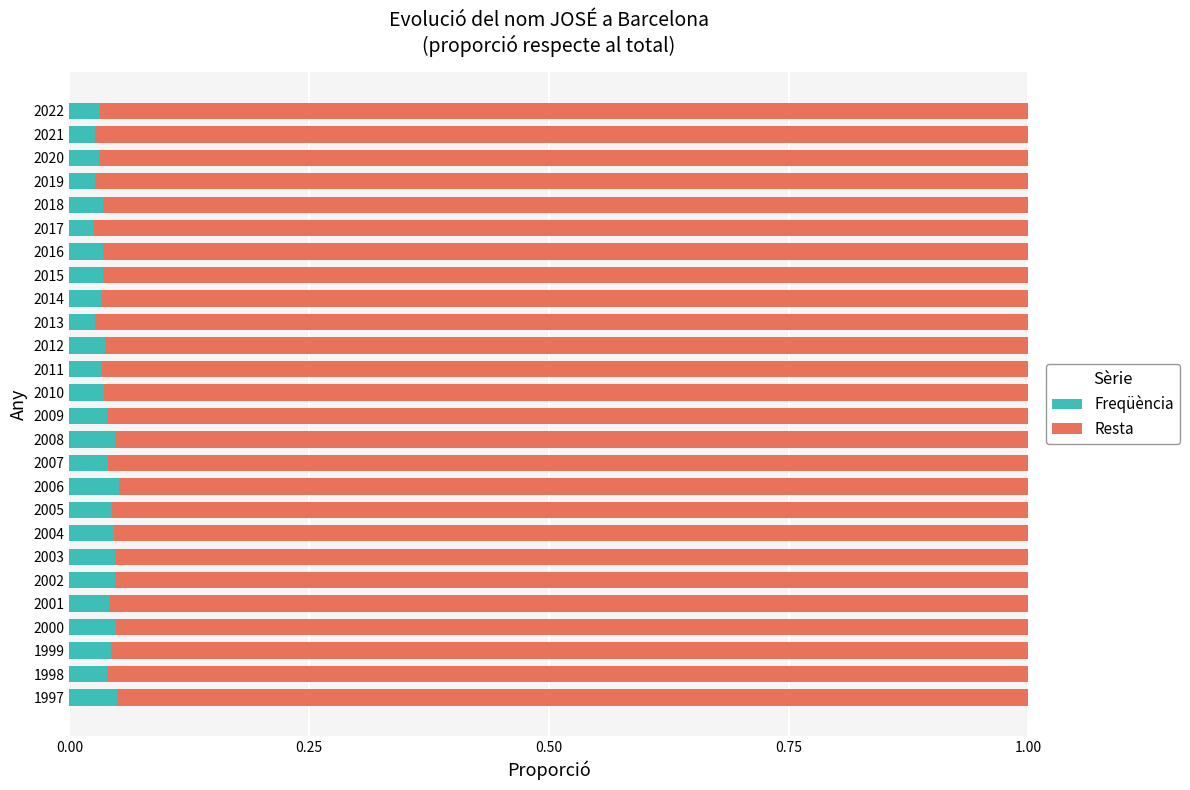

How many Freqüència values are between 0 and 1?

26